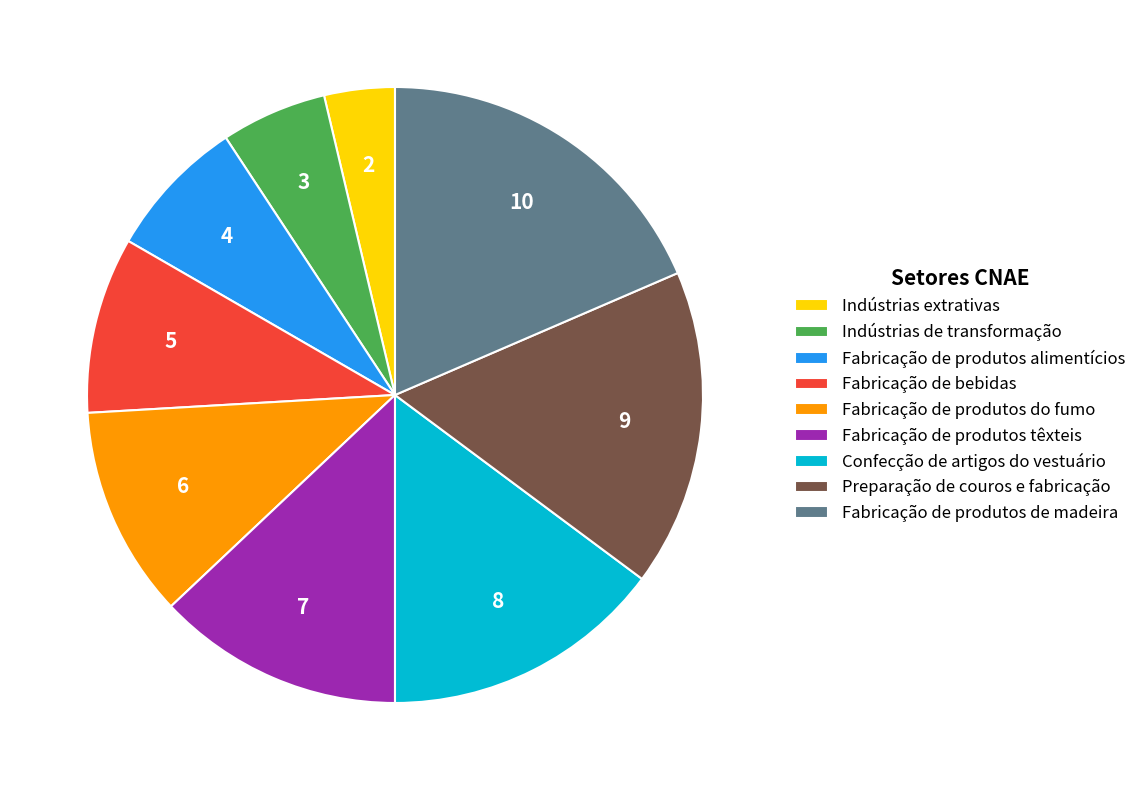

True or false: Fabricação de produtos têxteis accounts for 26% of the total.

False